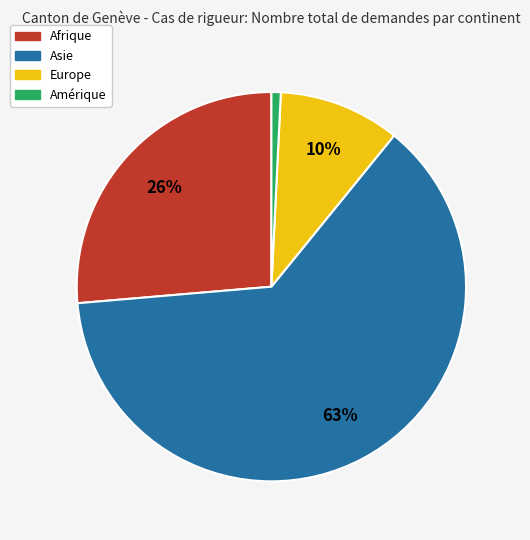

The Asie slice represents 63% of the pie. True or false?

True